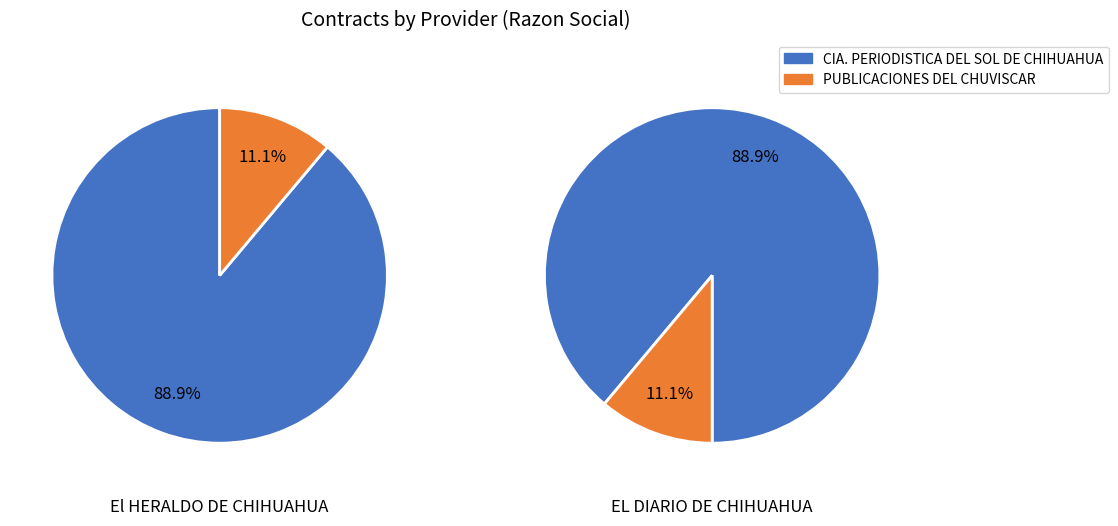

How many segments does this pie chart have?

2